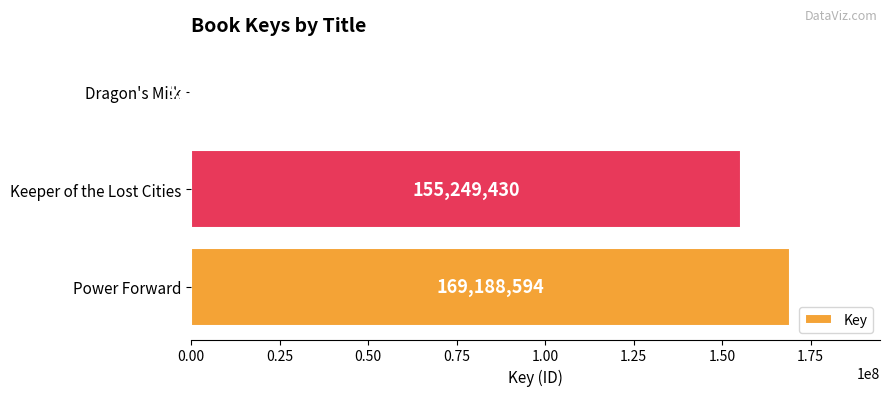

How many distinct data groups are displayed?

1